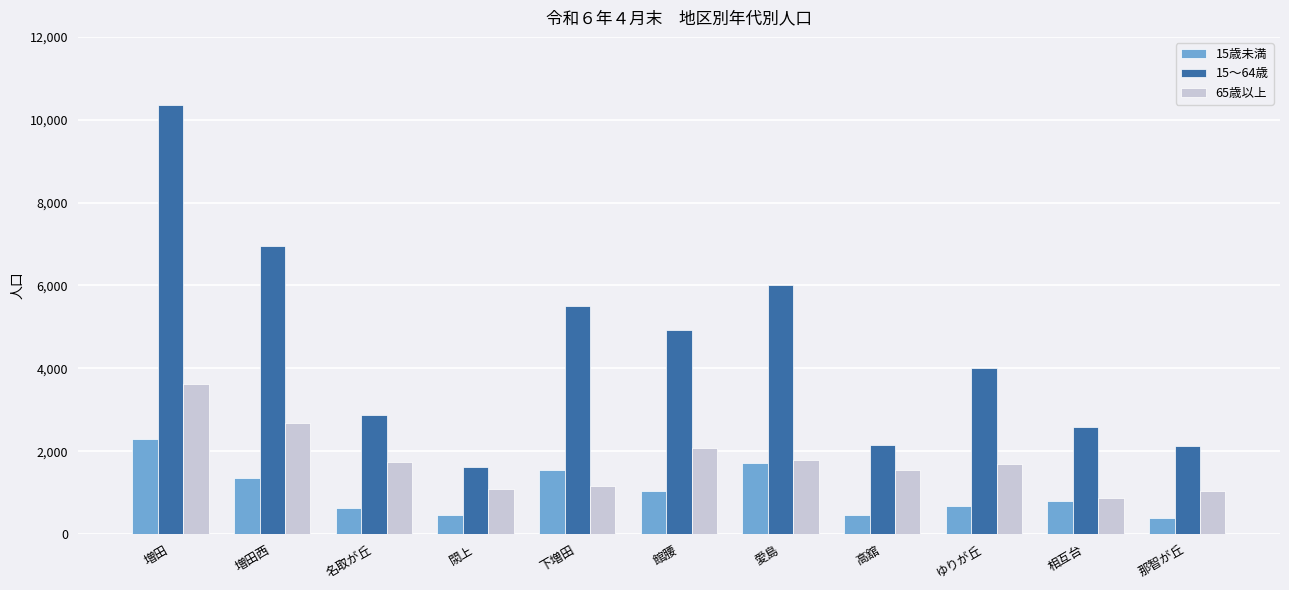

Is the value of 15～64歳 at 館腰 greater than the value of 65歳以上 at 増田西?

Yes